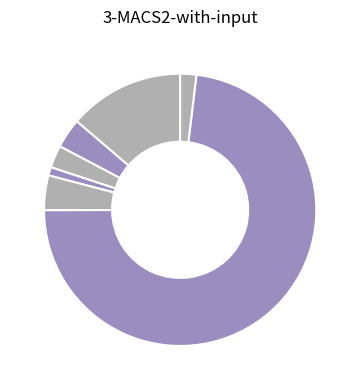

Which slice is the smallest?

LT1